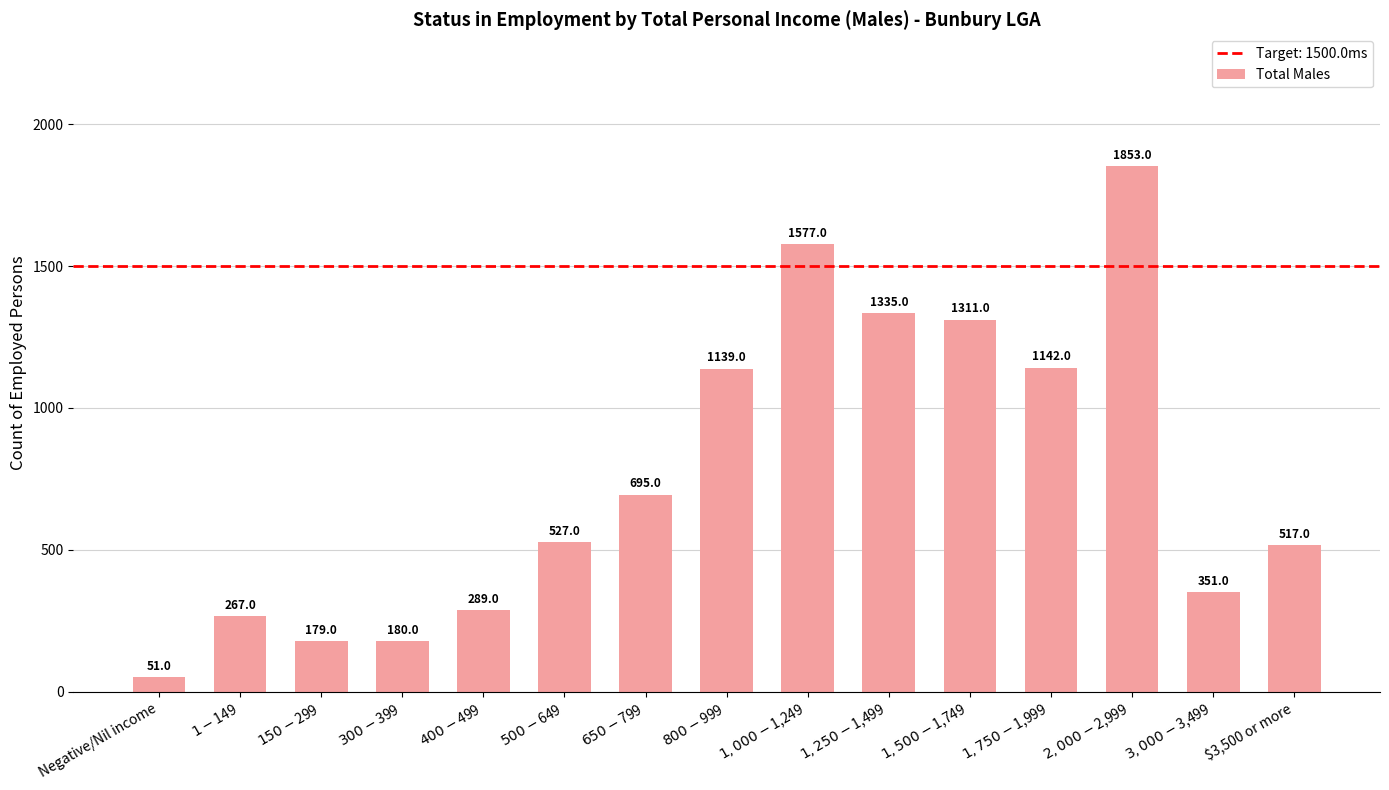

What is the difference between the second highest and minimum values?

1526